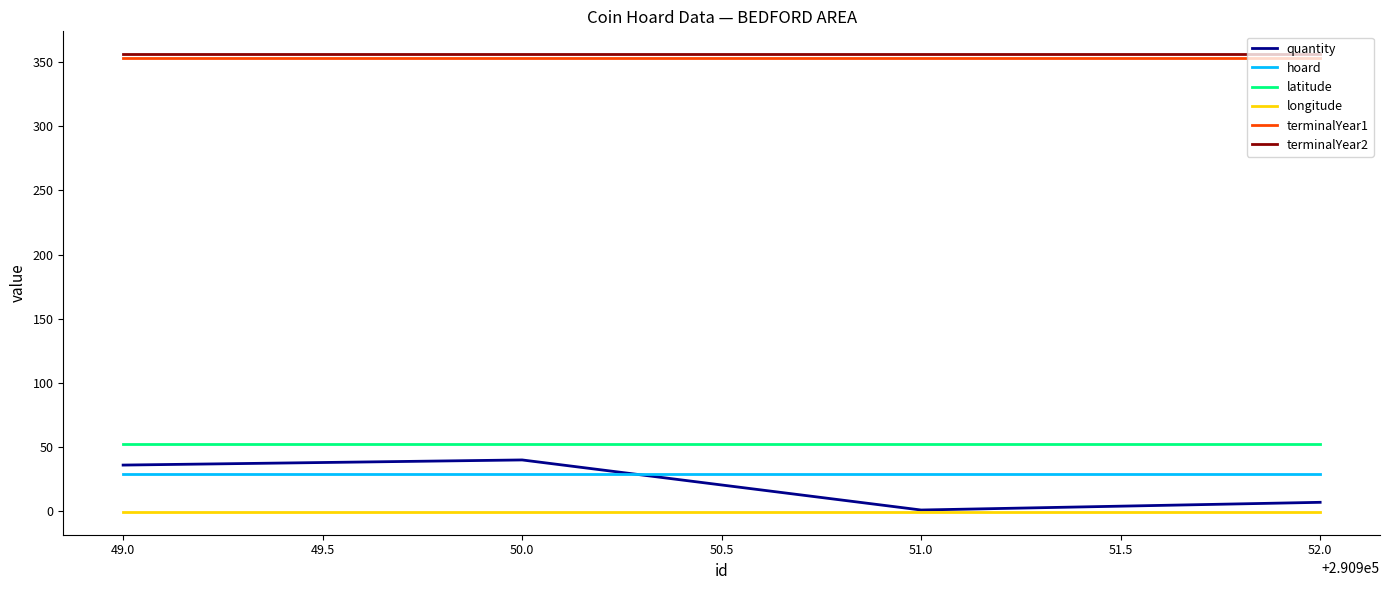

Reading left to right, what are all the values shown in this chart?

quantity: 36.0	40.0	1.0	7.0
hoard: 29.0	29.0	29.0	29.0
latitude: 52.2	52.2	52.2	52.2
longitude: -0.4	-0.4	-0.4	-0.4
terminalYear1: 353.0	353.0	353.0	353.0
terminalYear2: 356.0	356.0	356.0	356.0